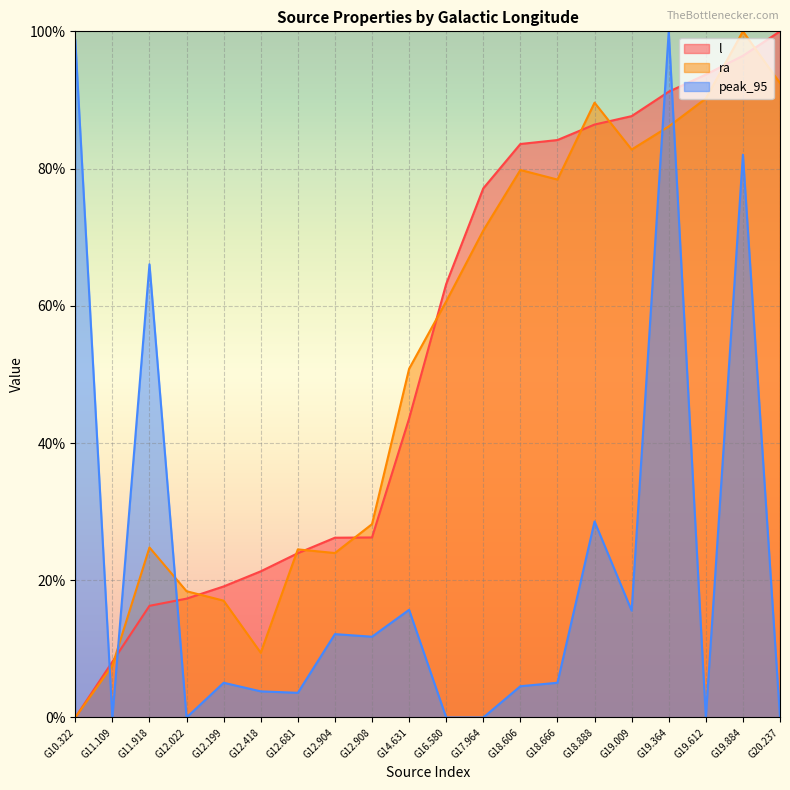

Which category has the highest value in the ra series?

G19.884